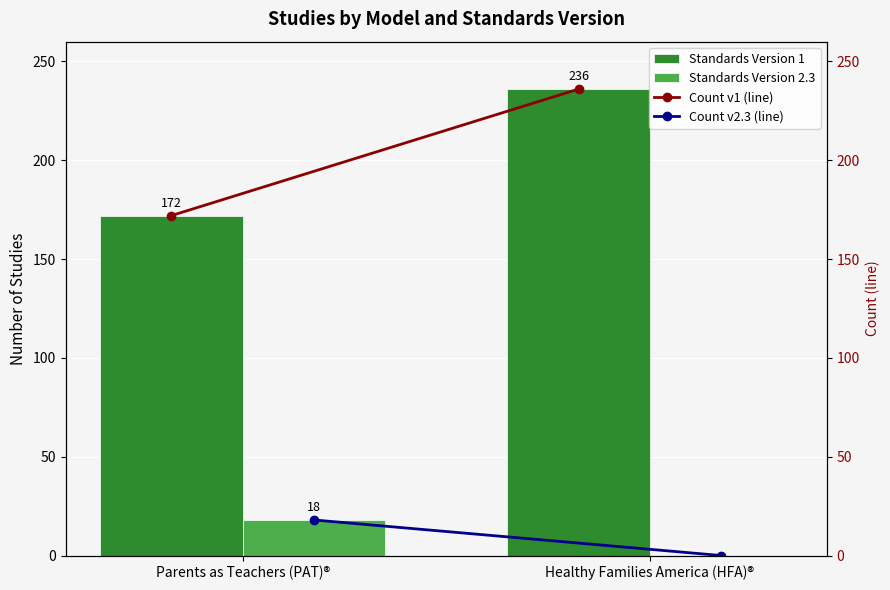

What is the average value of the Count v2.3 (line) series?

9